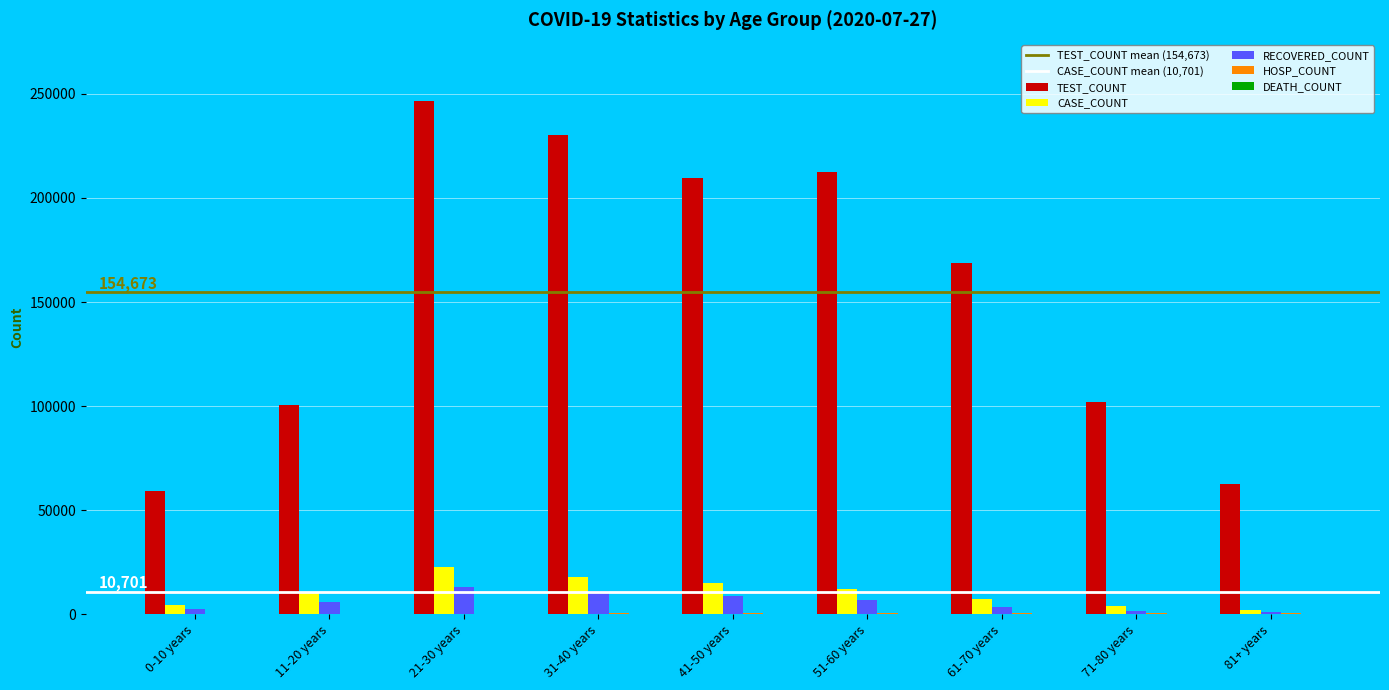

What is the maximum value shown in the chart?

246408